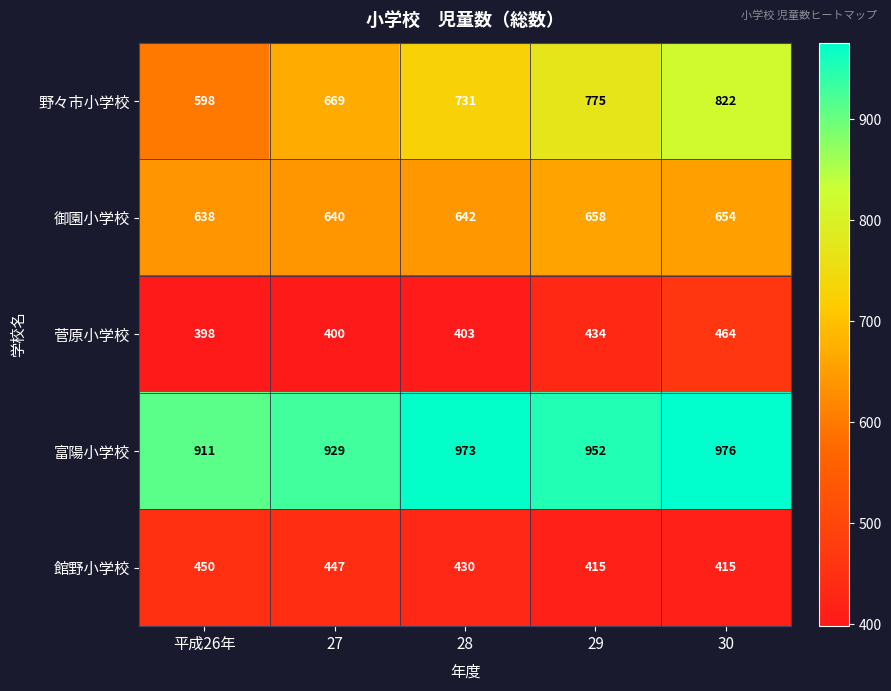

Which series has the largest range (max minus min)?

野々市小学校